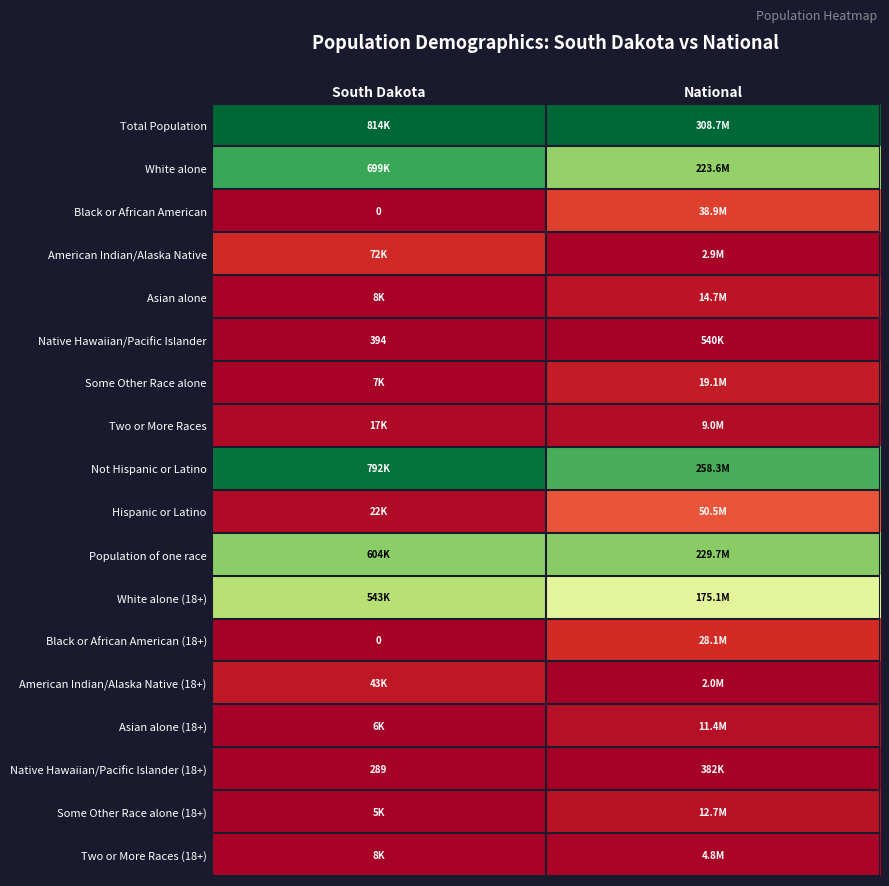

At which category is the sum across all series the highest?

National